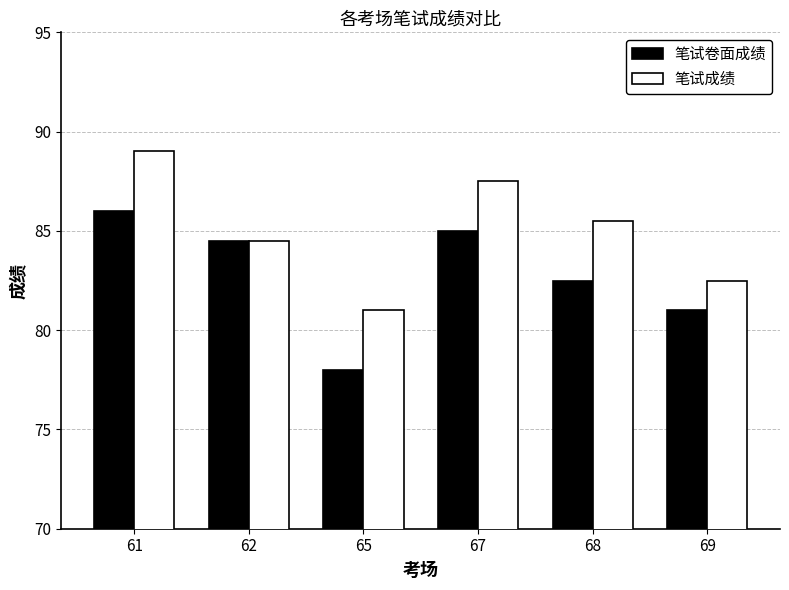

At 69, list the series in order from largest to smallest.

笔试成绩, 笔试卷面成绩